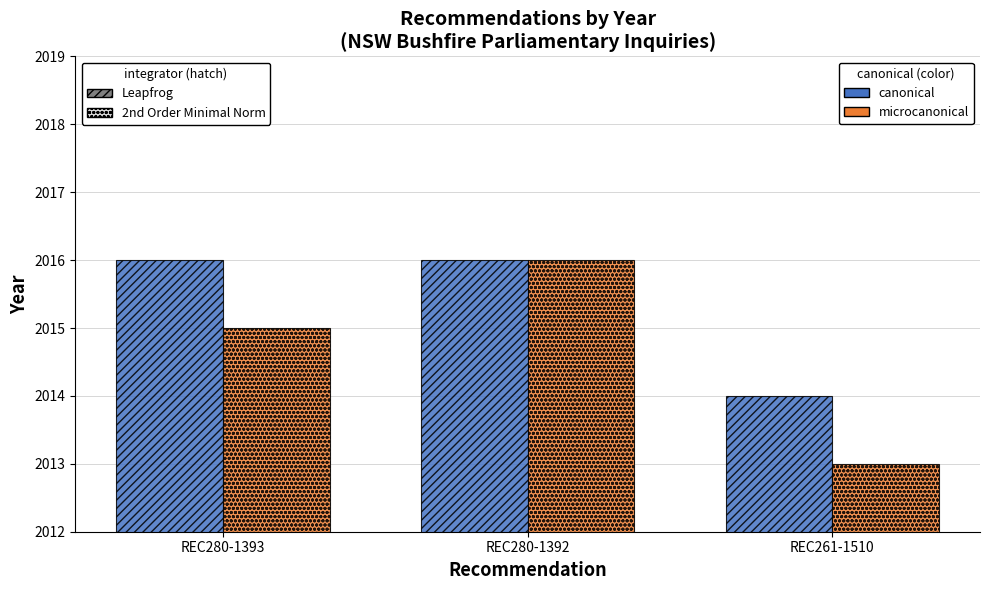

What is the total value across all series at REC261-1510?

4027